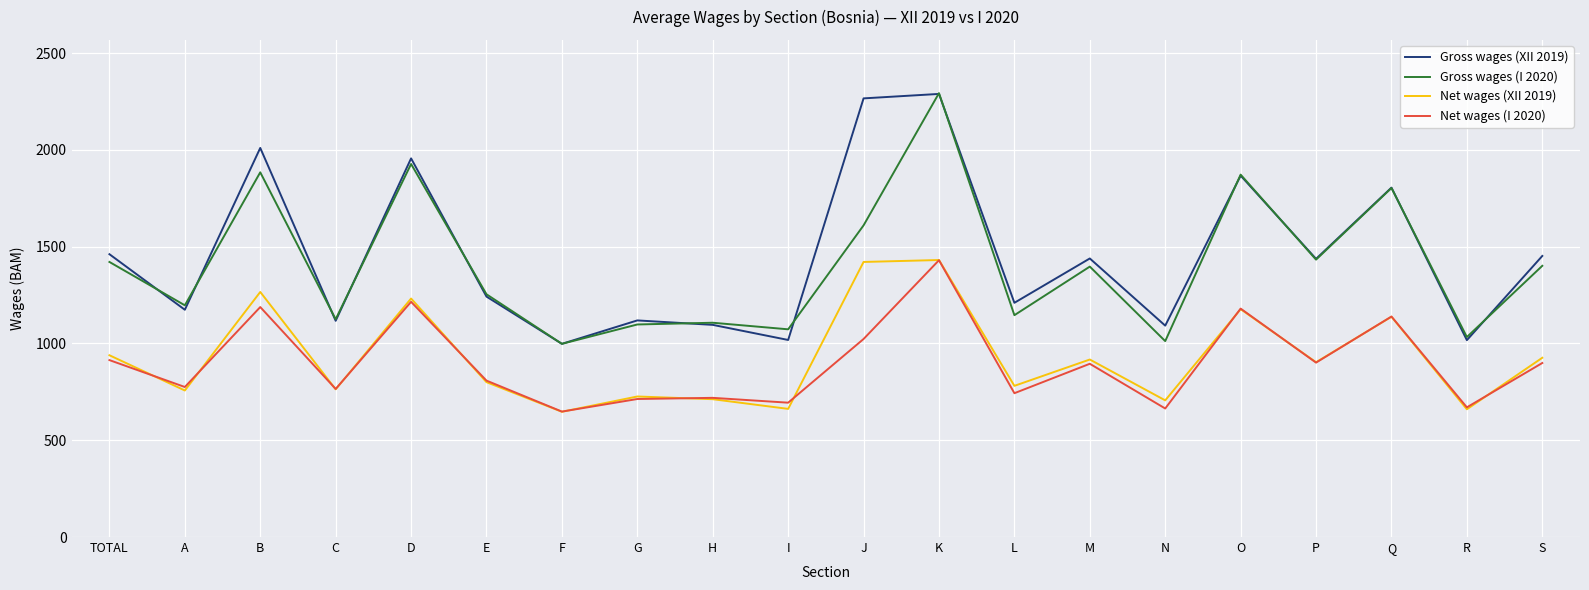

True or false: Net wages (XII 2019) has a value of 446 at K.

False